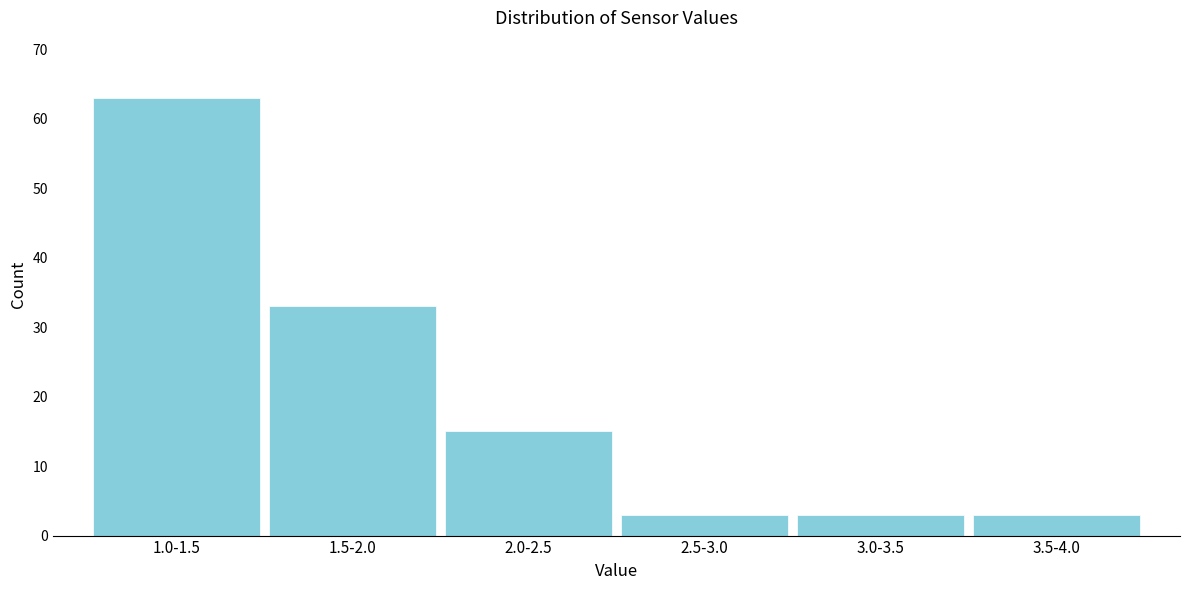

Reading left to right, list all the values displayed in this chart.

63	33	15	3	3	3